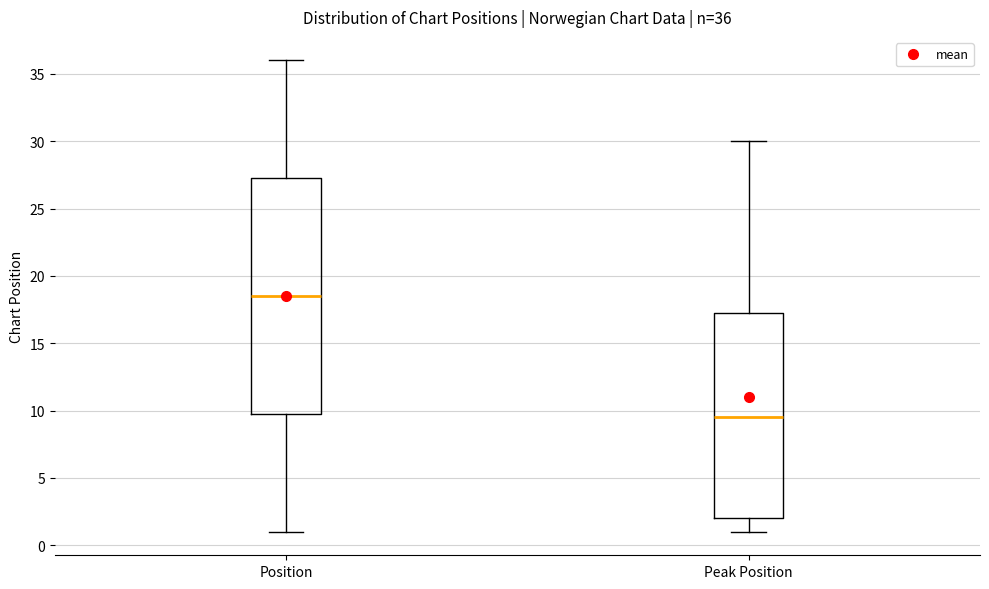

Which box has the highest median line?

Position